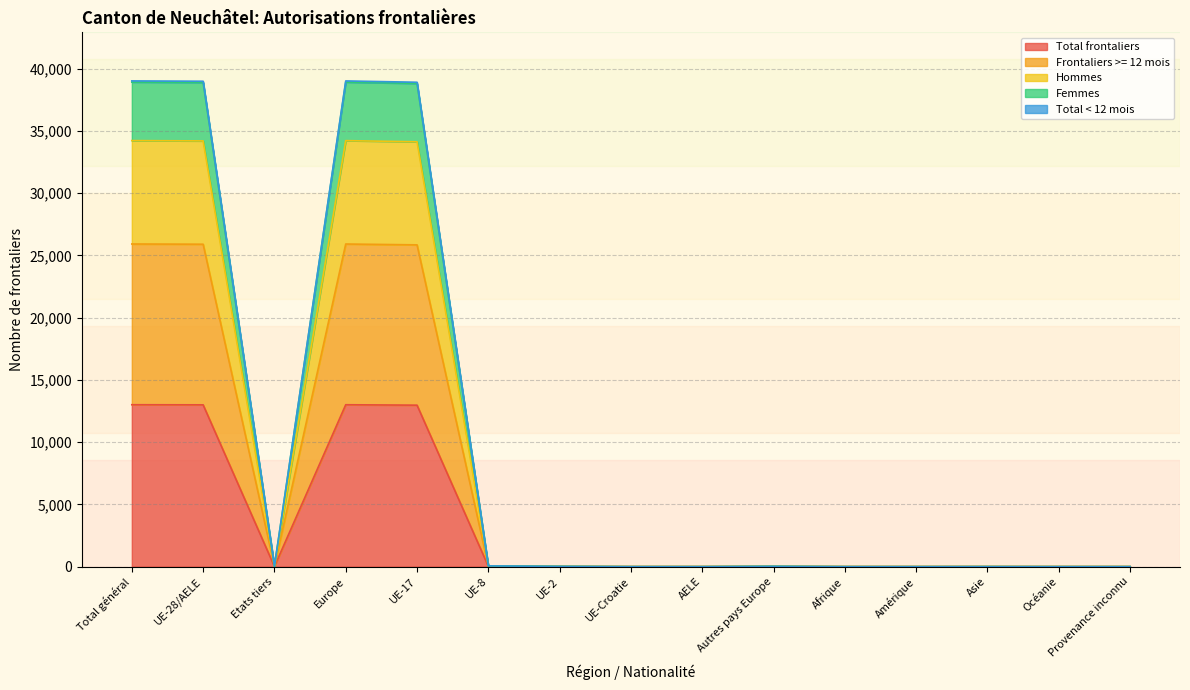

Where does the Hommes series first go above 13?

Total général